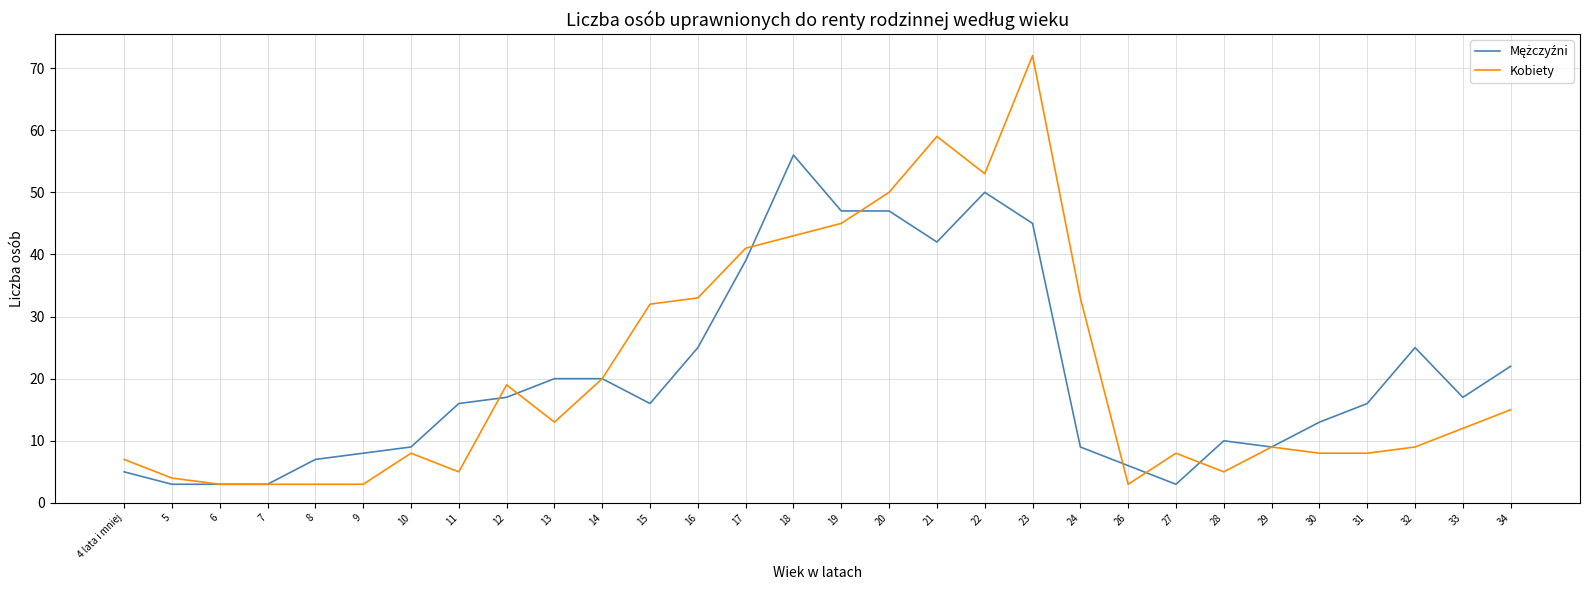

Which series changed the most between 17 and 23?

Kobiety